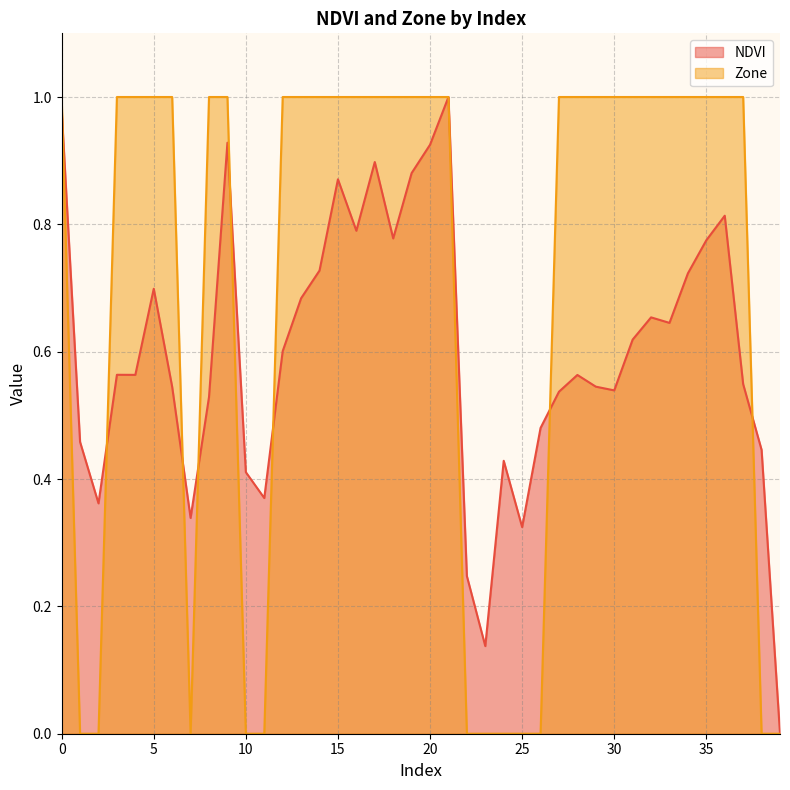

Is it true that NDVI equals 0.6 at 4?

True